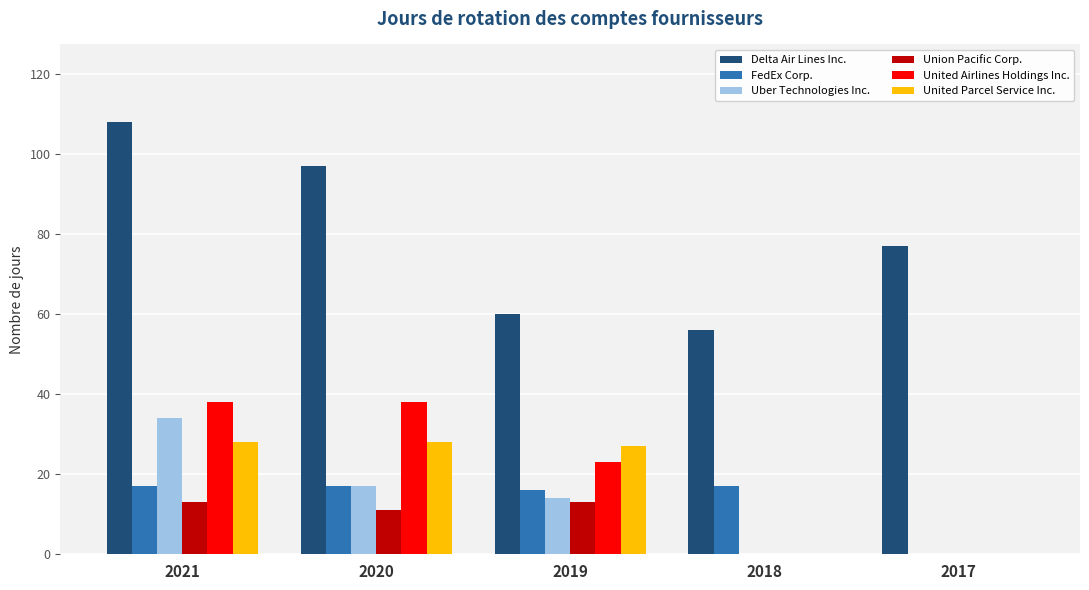

Between 2020 and 2019, which series saw the biggest shift?

Delta Air Lines Inc.